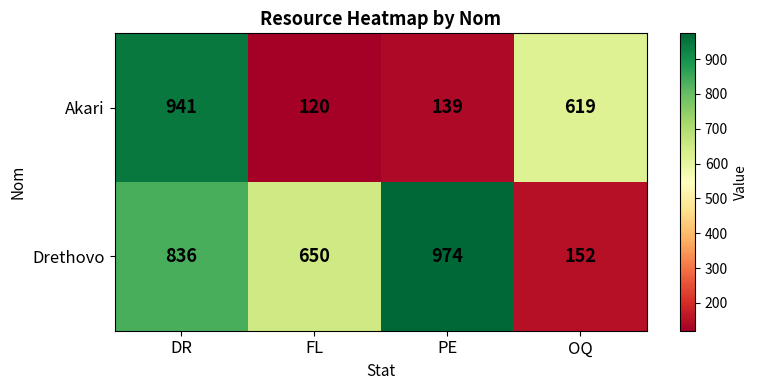

Rank the series by their average value, from highest to lowest.

Drethovo, Akari